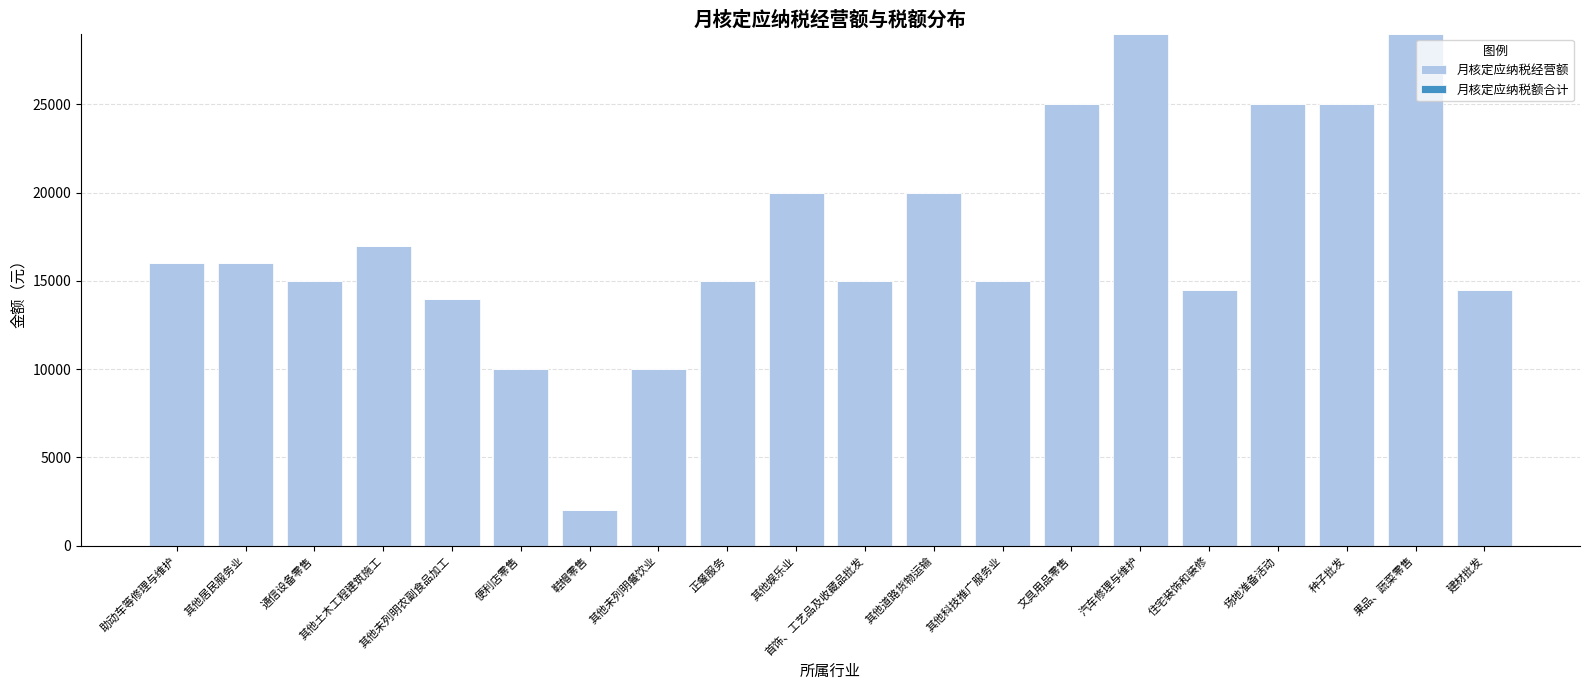

What is the change in value from 通信设备零售 to 文具用品零售?

+10000